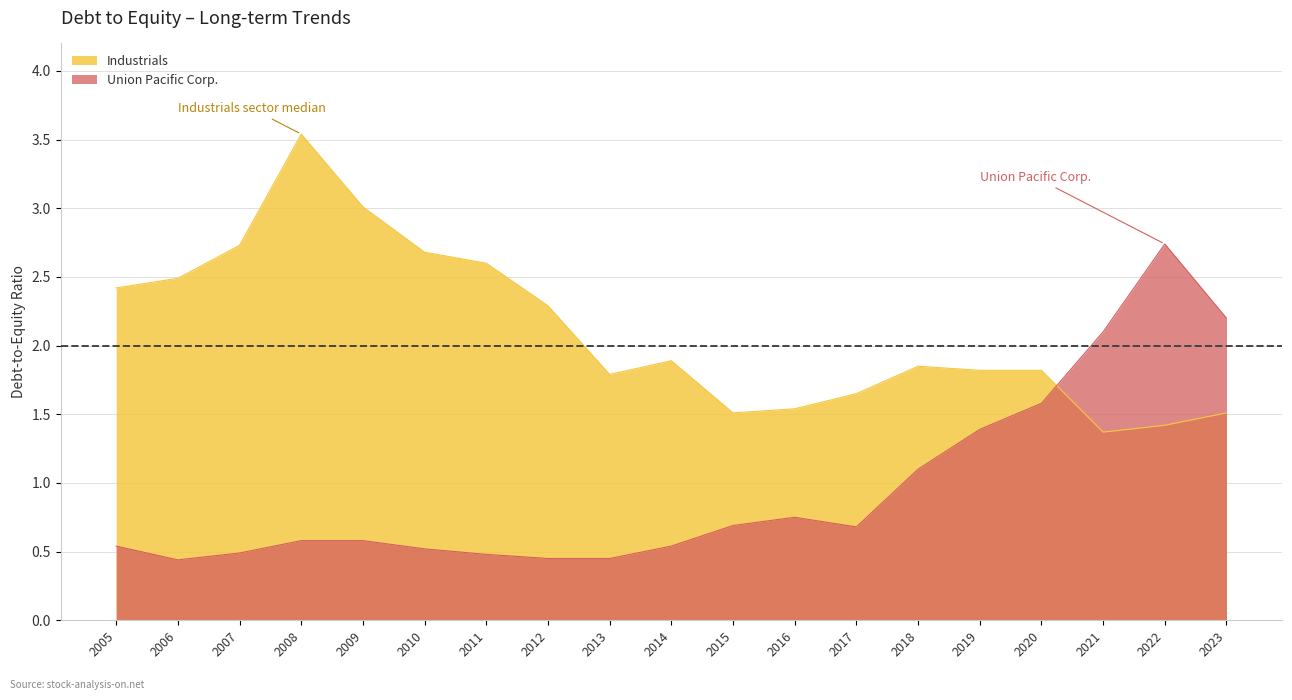

Count the number of data series in this chart.

2